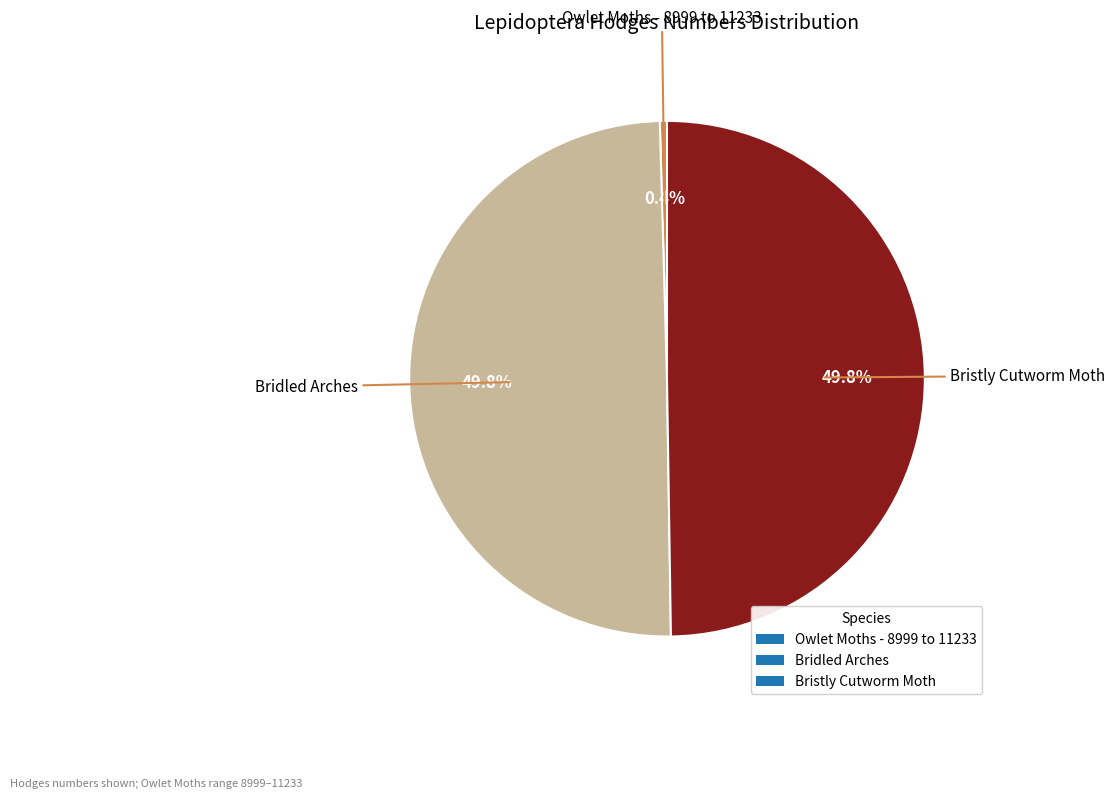

Count the number of slices in the pie.

3